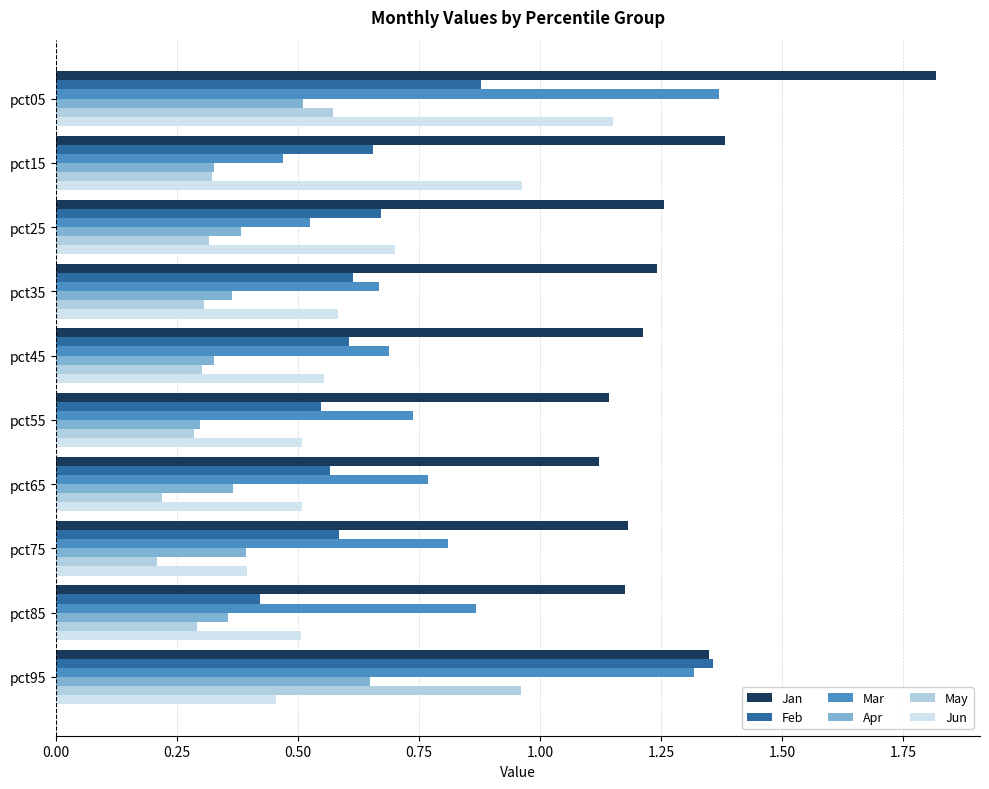

The May series shows 0.8 at pct05. True or false?

False